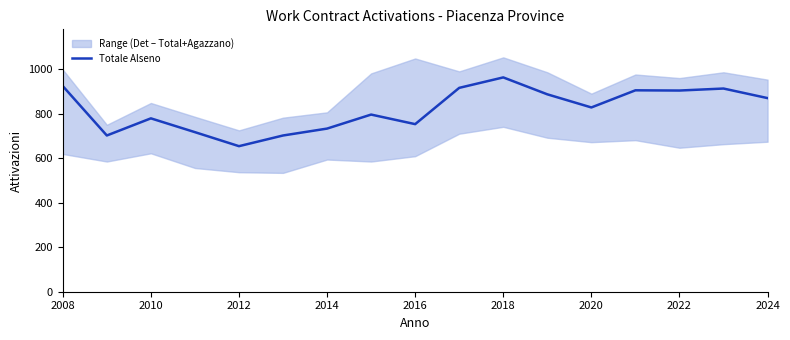

What is the minimum value for Totale Alseno?

654